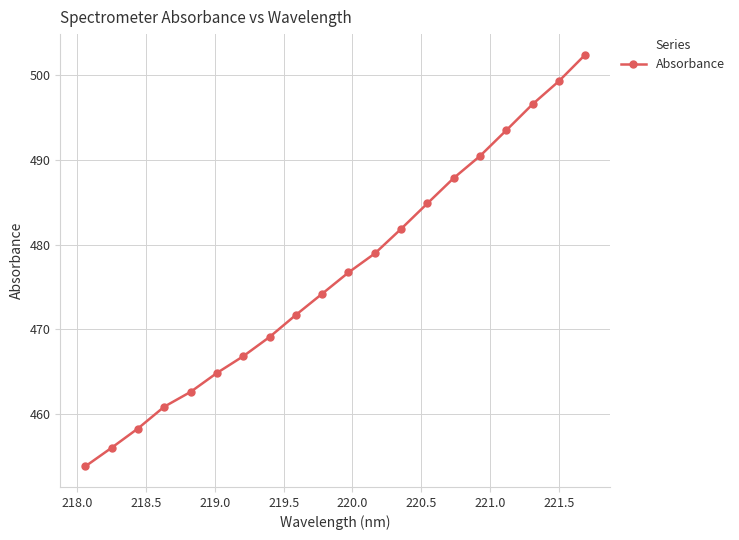

What is the value of the 4th point from the left?

460.9